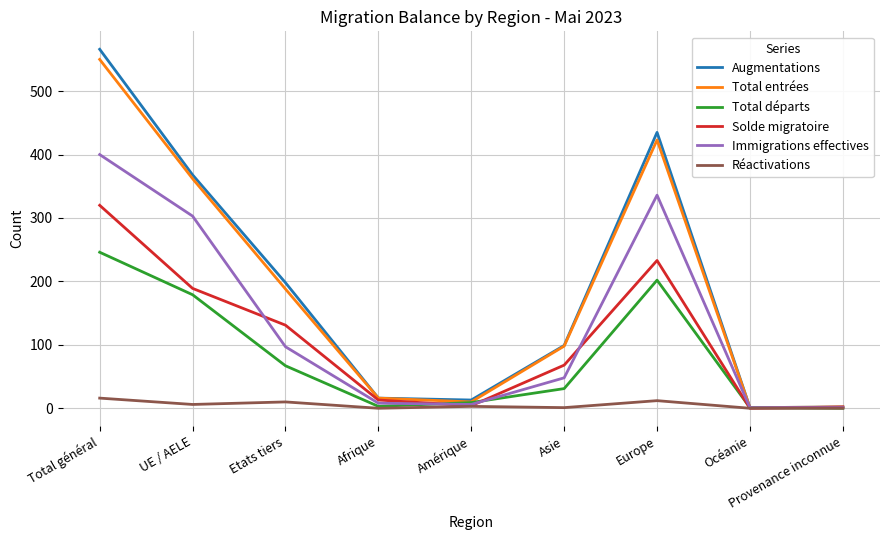

What is the maximum value shown in the chart?

566